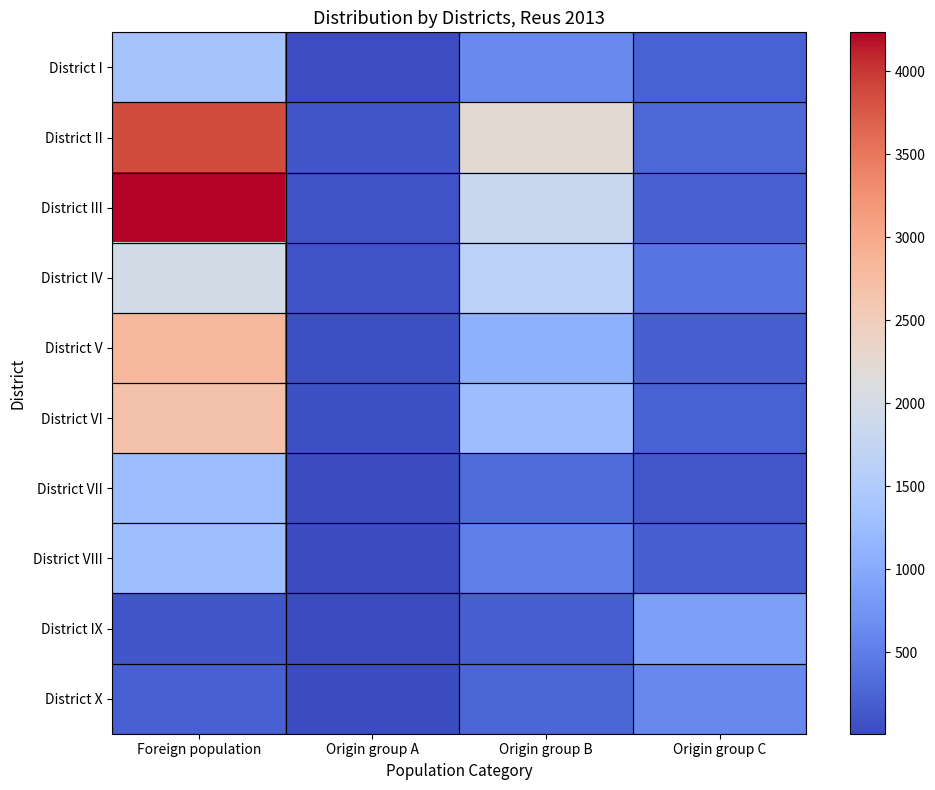

What is the spread (max minus min) of values at Origin group C?

743